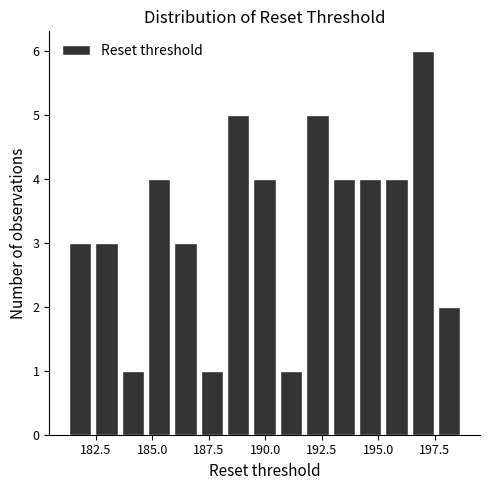

Around what value on the x-axis is the tallest bar? Give the approximate position of its centre, as read against the axis.

197.0